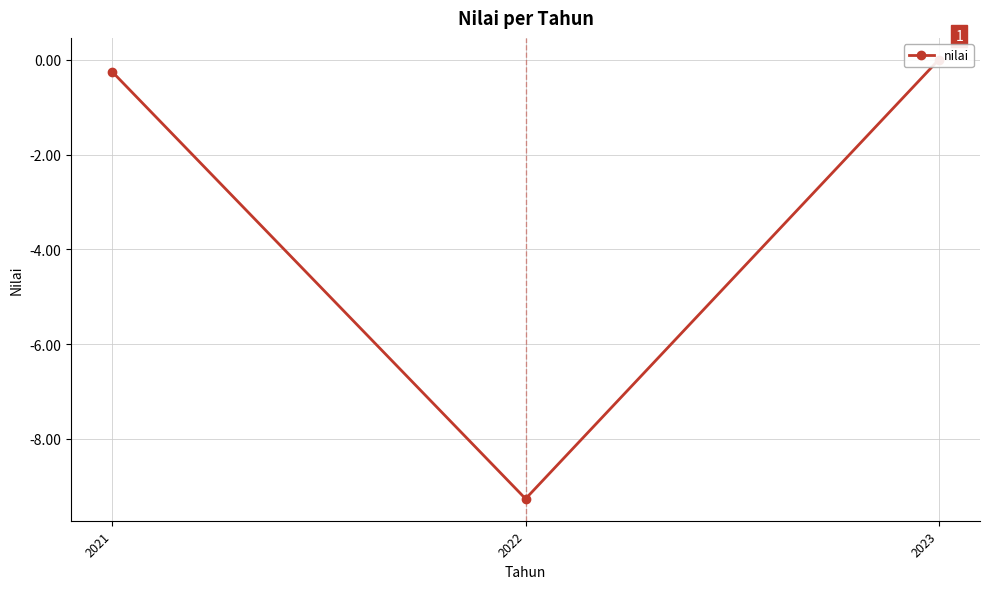

Which has a higher value, 2023 or 2022?

2023